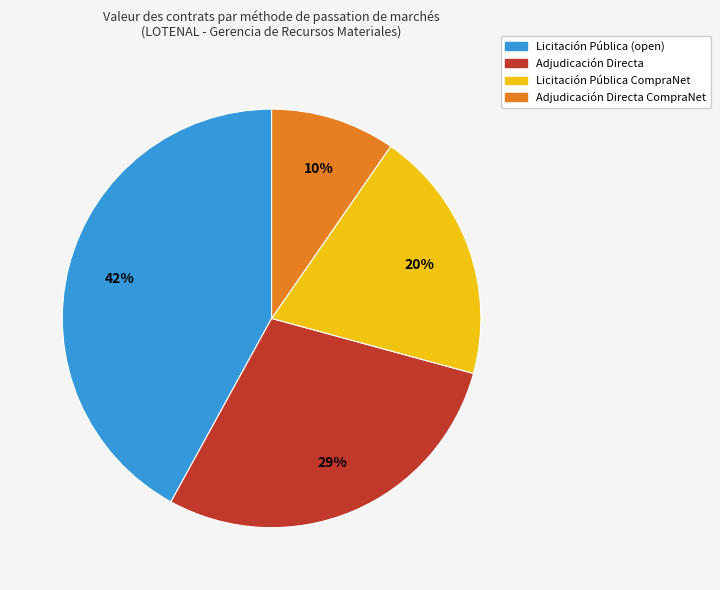

The Adjudicación Directa slice represents 41% of the pie. True or false?

False